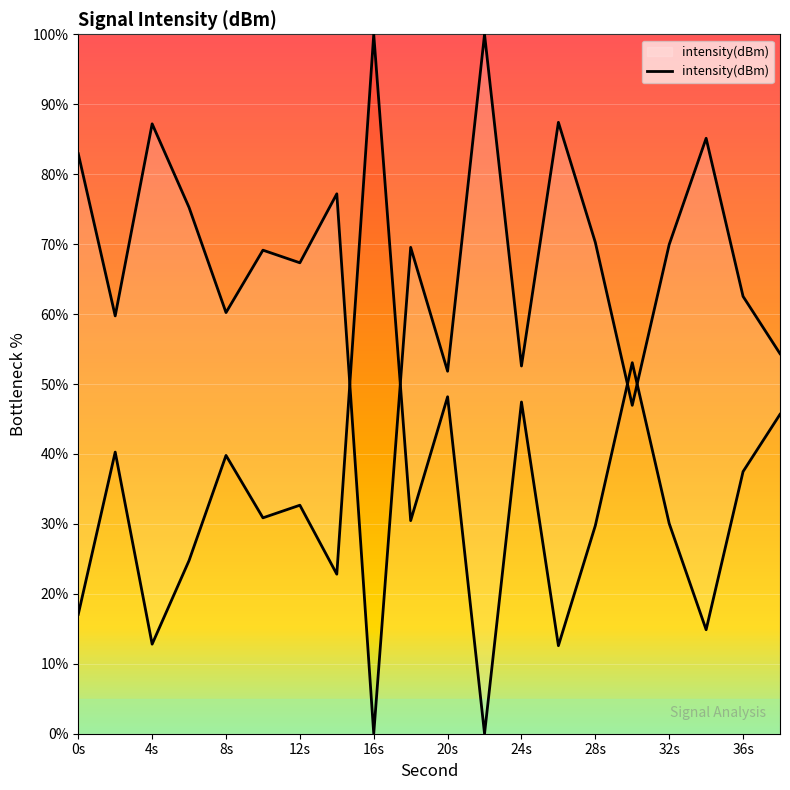

What is the change in value from 0 to 38?

-28.6